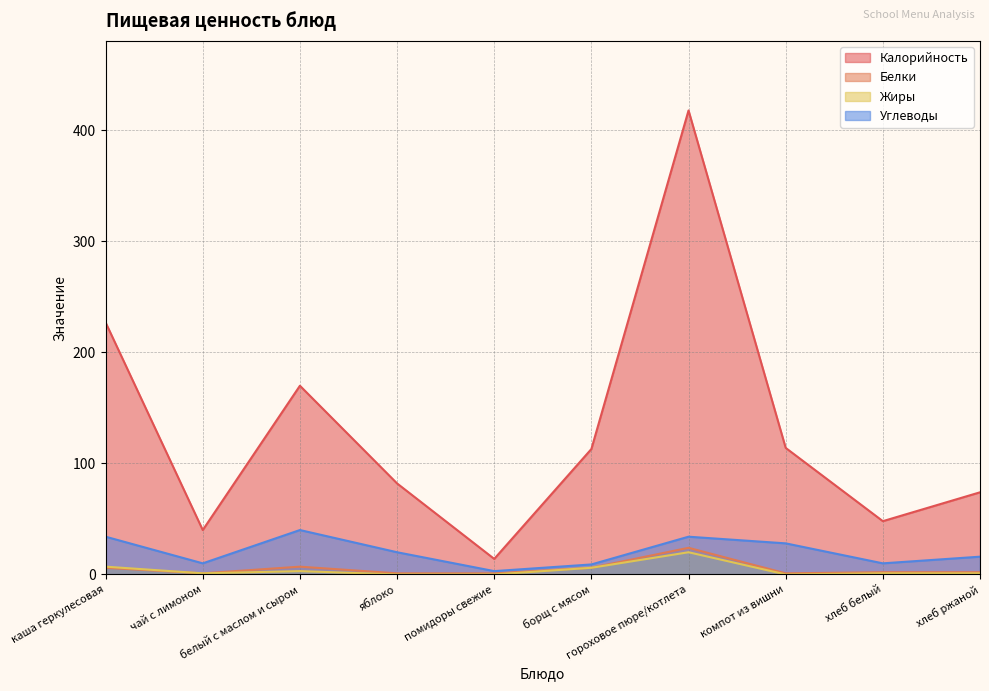

The Жиры series shows 7 at компот из вишни. True or false?

False